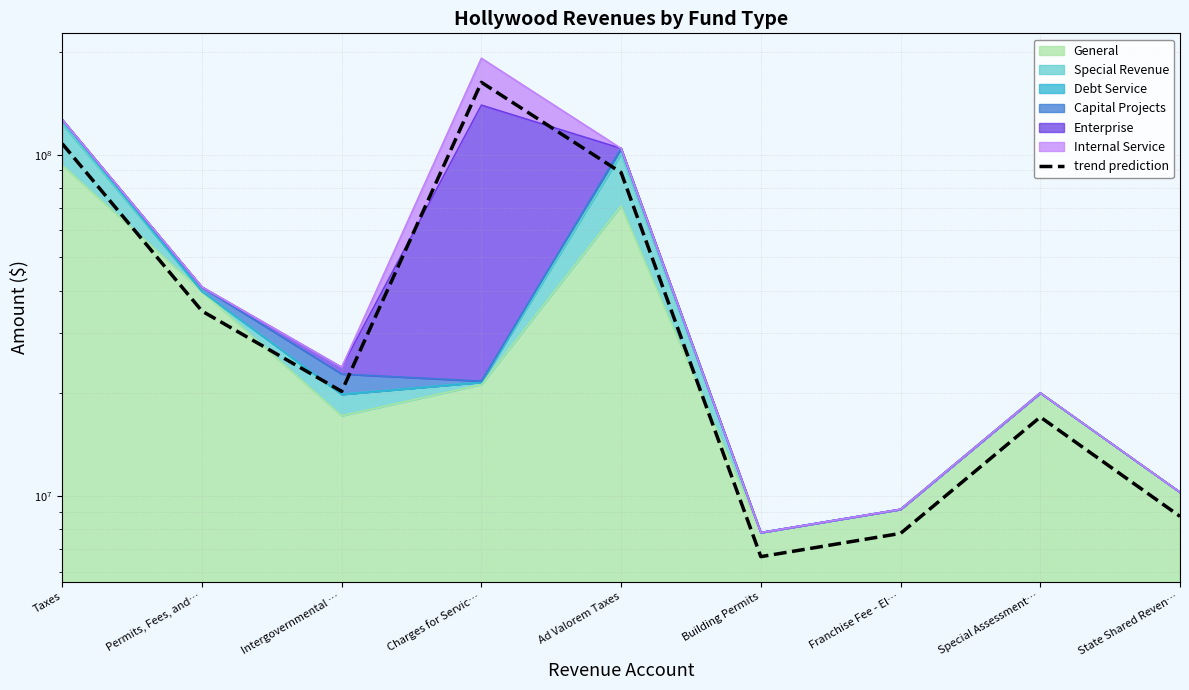

What is the sum of the values at Ad Valorem Taxes and State Shared Reven…?

97394604.0